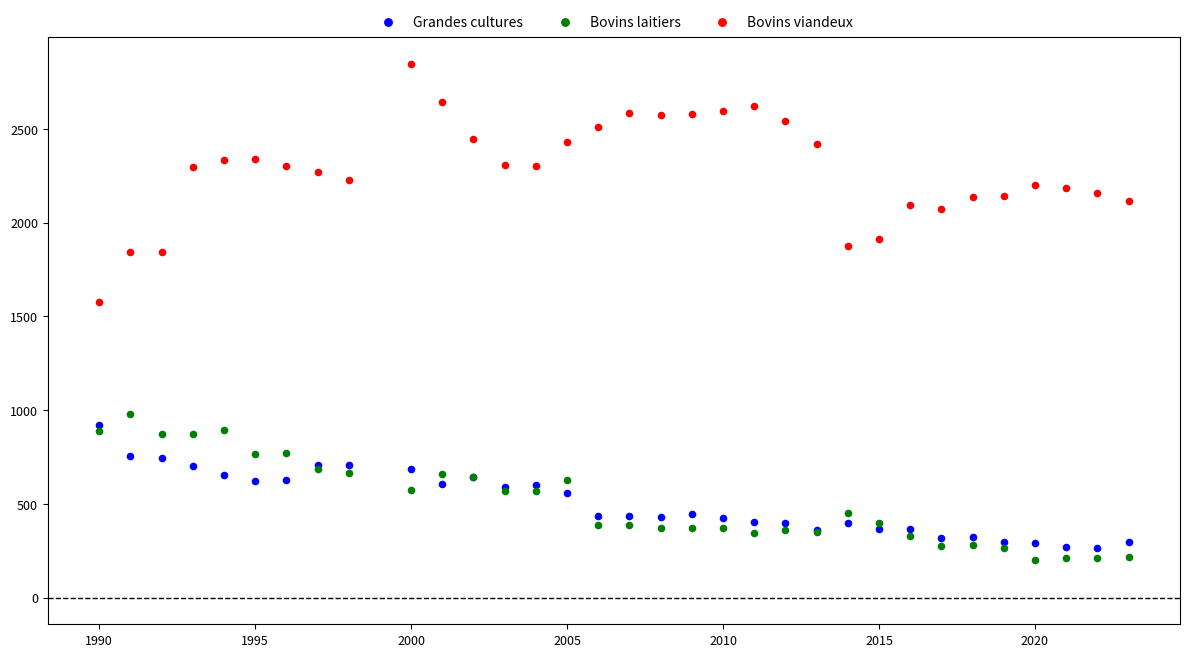

Across all series, what Y value is closest to 1523?

1577